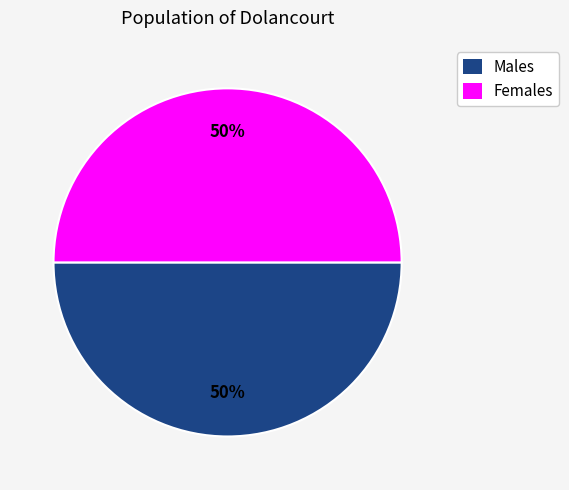

To the nearest percent, what is the average slice percentage?

50%